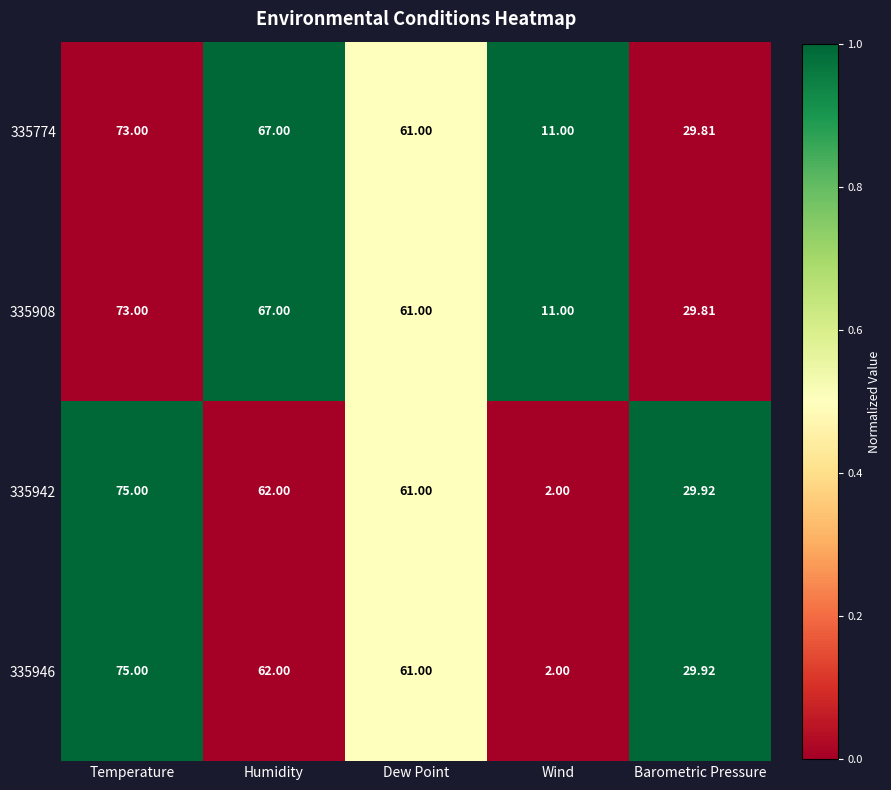

Is the value of 335942 at Temperature greater than the value of 335774 at Temperature?

Yes